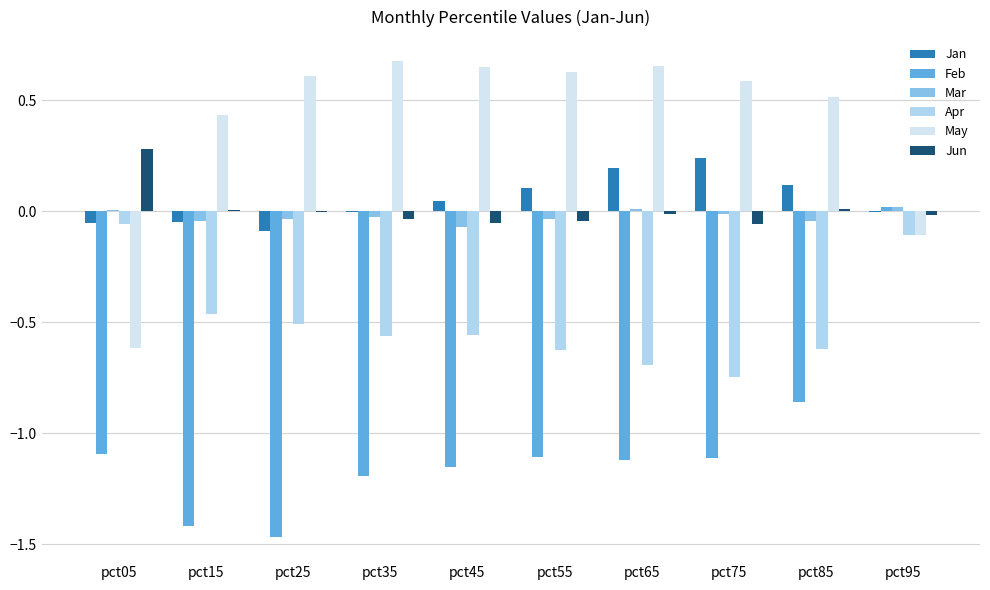

At which category is the sum across all series the highest?

pct95